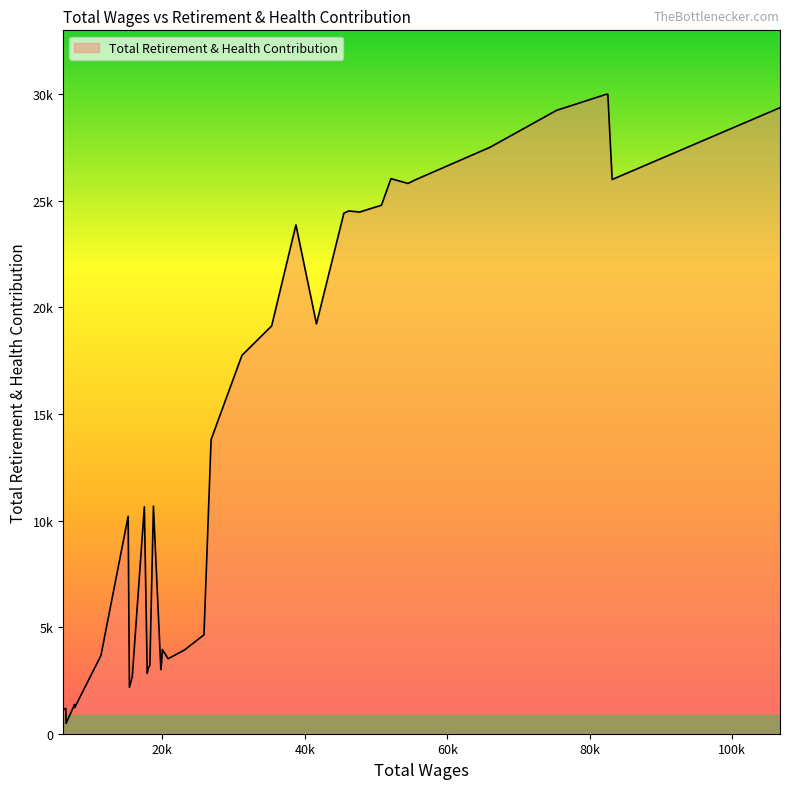

Reading left to right, extract all data points from this chart.

106699.0=29374	83142.0=26005	82534.0=30003	82231.0=29995	81565.0=29921	75340.0=29249	66001.0=27517	55592.0=26000	54480.0=25819	52097.0=26044	50756.0=24796	49265.0=24642	47694.0=24477	46175.0=24529	45486.0=24424	41638.0=19228	38756.0=23875	35349.0=19135	31177.0=17753	26848.0=13800	25849.0=4640	23136.0=3934	20826.0=3517	20002.0=3950	19911.0=3374	19800.0=3010	18756.0=10672	18258.0=3209	18046.0=3080	17887.0=2834	17482.0=10647	15787.0=2674	15385.0=2173	15208.0=10201	11387.0=3666	7709.0=1228	7690.0=1373	6496.0=483	6459.0=1188	6086.0=1120